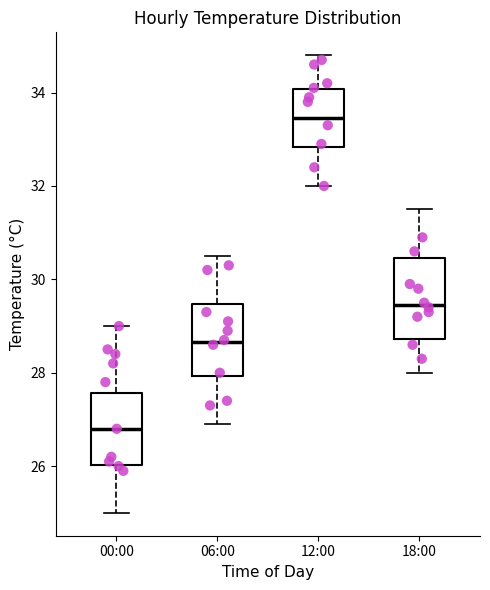

Reading left to right, transcribe this box plot: for each box, give where its median line is, the range the box spans, and where its two whiskers end, as read against the y-axis. The values are not printed on the chart, so give them approximately, as read against the axis.

00:00: median 26.8, box 26.0 to 27.6, whiskers 25.0 to 29.0
06:00: median 28.6, box 28.0 to 29.4, whiskers 27.0 to 30.6
12:00: median 33.4, box 32.8 to 34.0, whiskers 32.0 to 34.8
18:00: median 29.4, box 28.8 to 30.4, whiskers 28.0 to 31.6